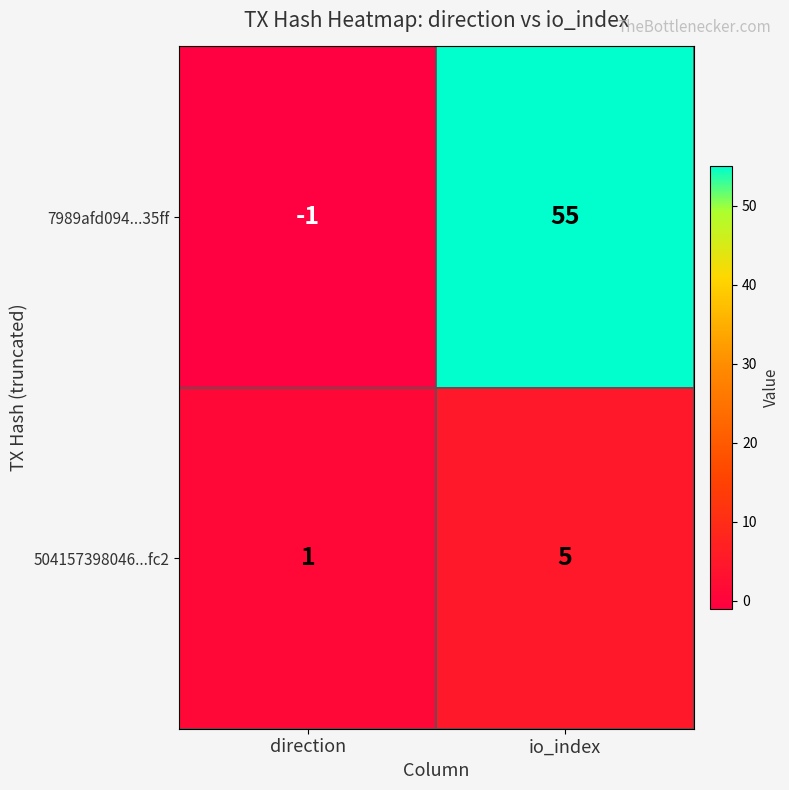

At which category does the chart reach its minimum across all series?

direction